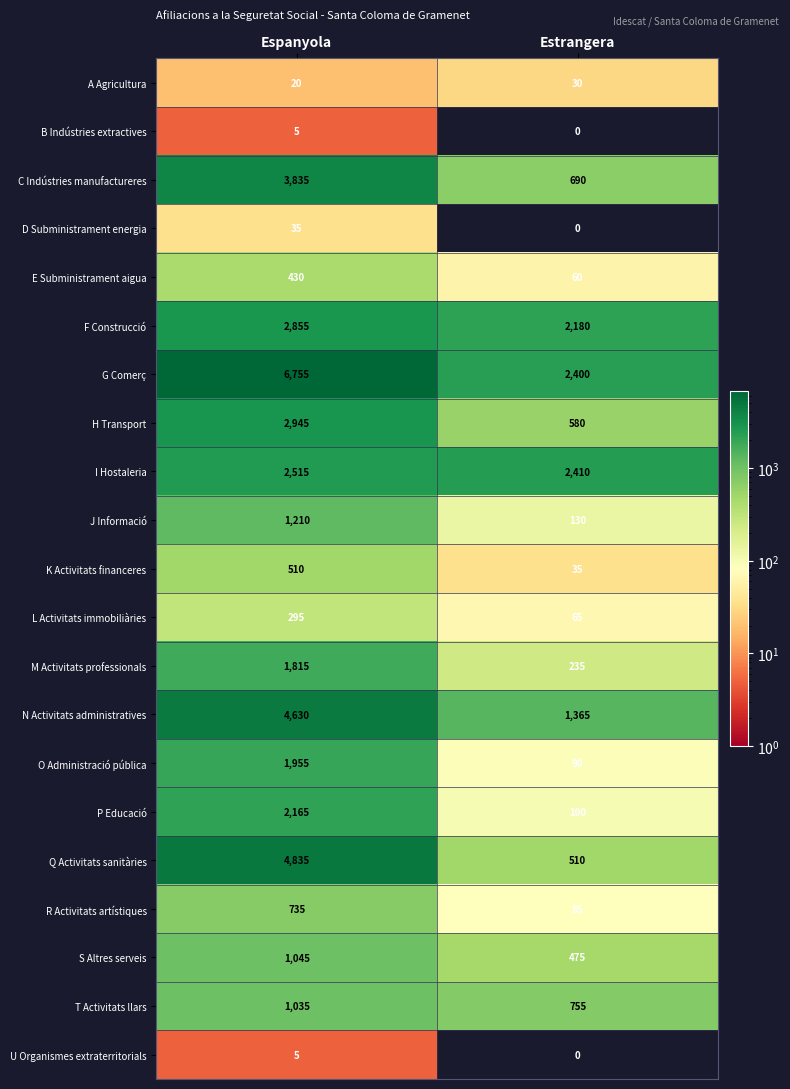

The value of F Construcció at Estrangera is 3234. True or false?

False